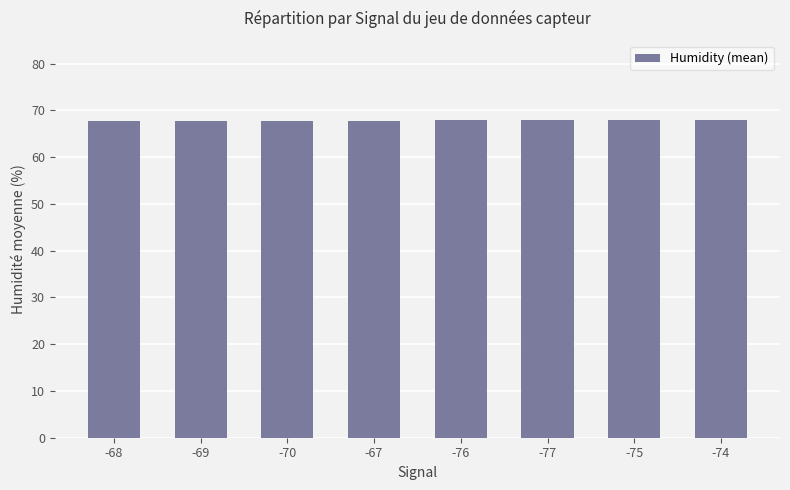

True or false: the data shows 120.8 at -75.

False